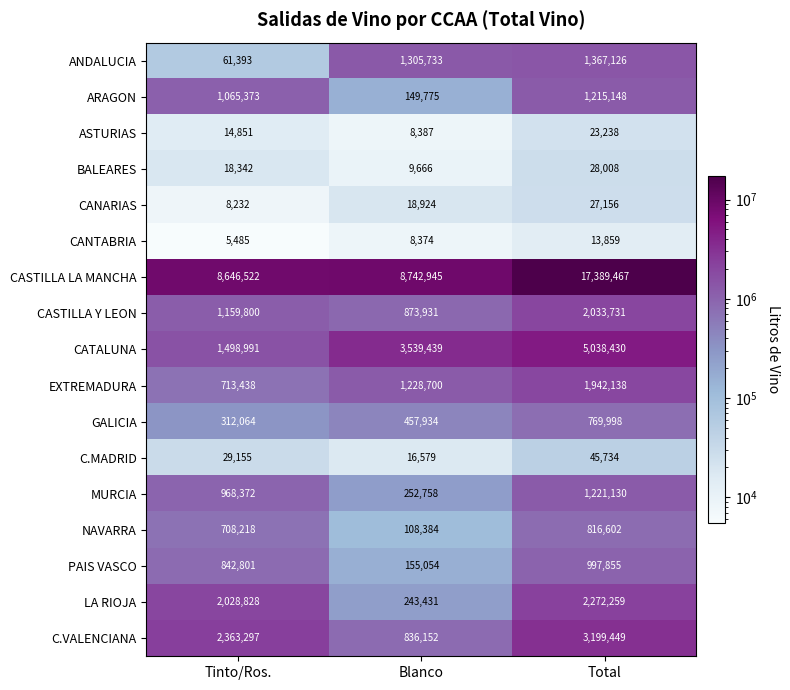

At which label is BALEARES closest to 18837?

Tinto/Ros.